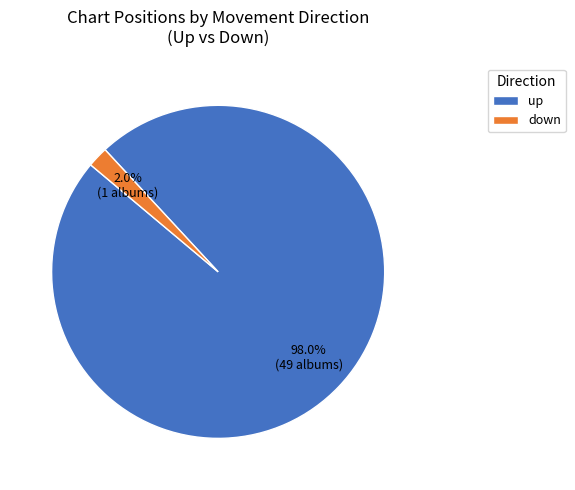

Between up and down, which is larger?

up